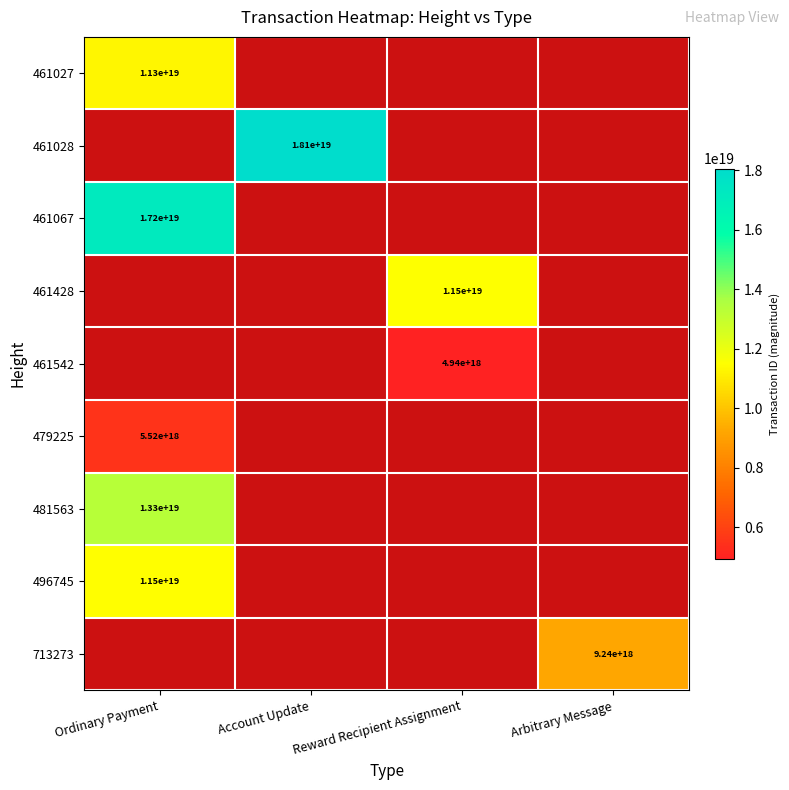

True or false: 479225 has a value of 5520000000000000000 at Ordinary Payment.

True